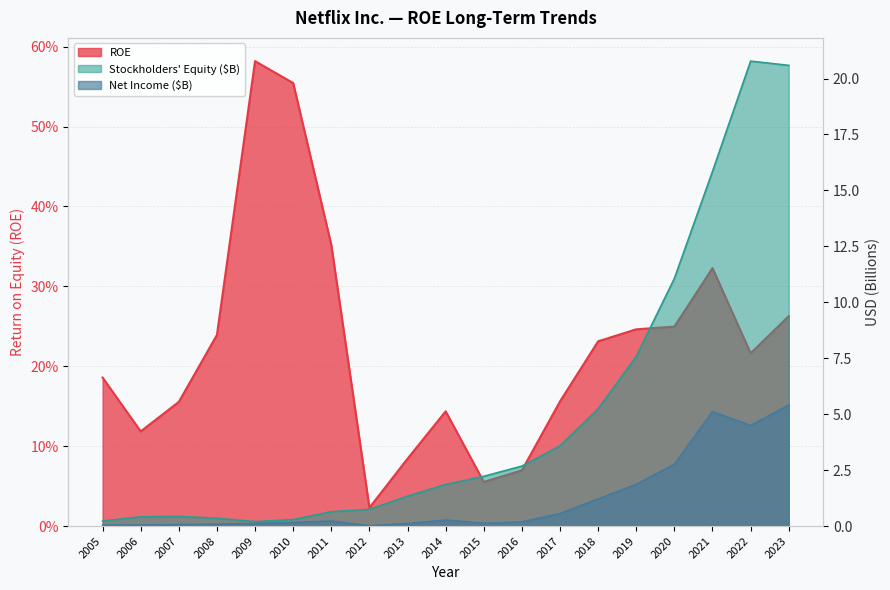

The value of Stockholders equity (M) at 2020 is 7.0. True or false?

False